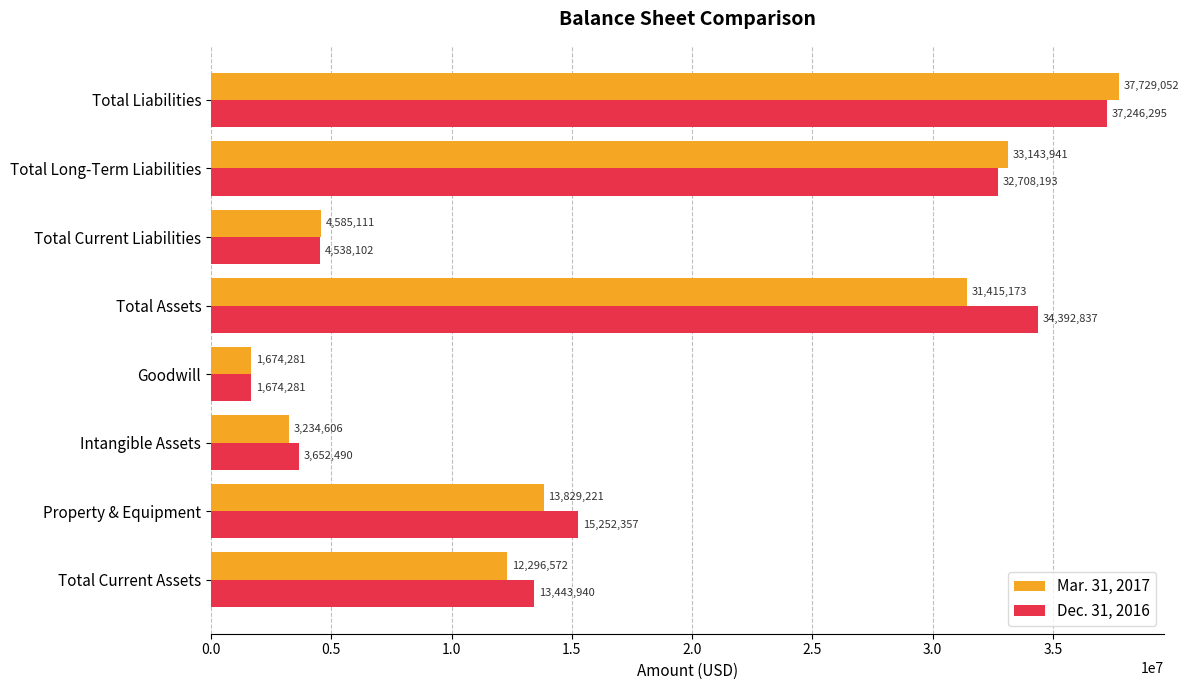

Rank the categories by Mar. 31, 2017 value from lowest to highest.

Goodwill, Intangible Assets, Total Current Liabilities, Total Current Assets, Property & Equipment, Total Assets, Total Long-Term Liabilities, Total Liabilities